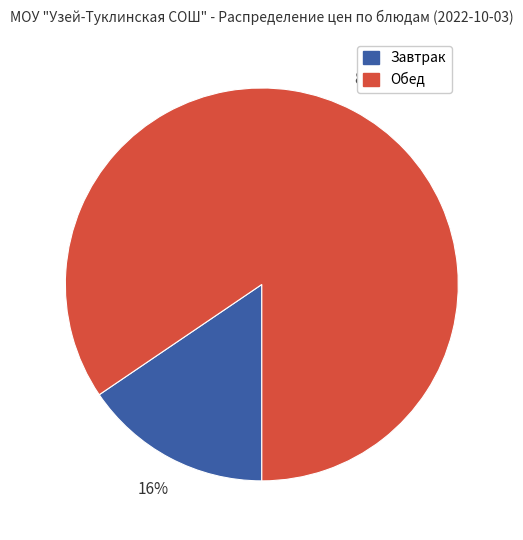

To the nearest percent, what is the average slice percentage?

50%